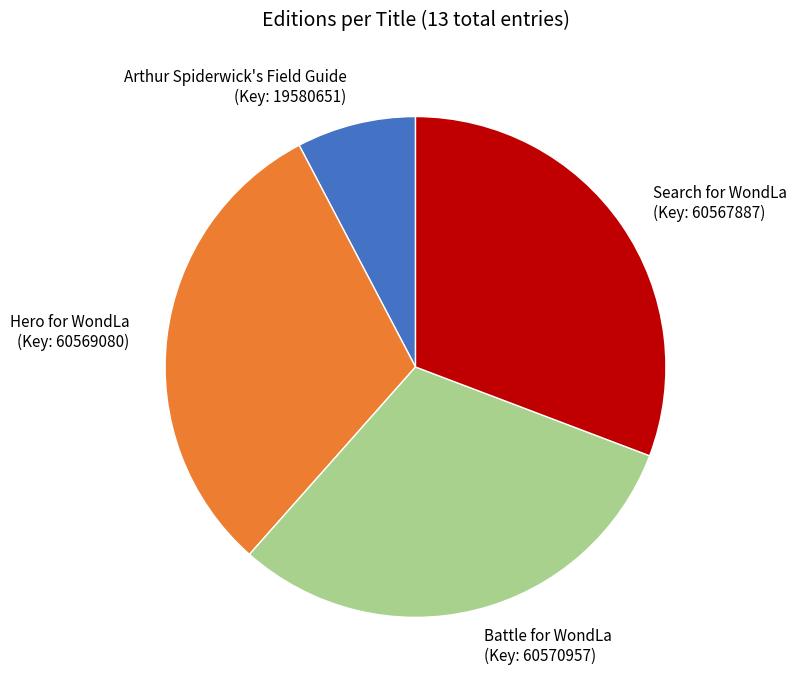

Does Battle for WondLa represent more than half of the total?

No